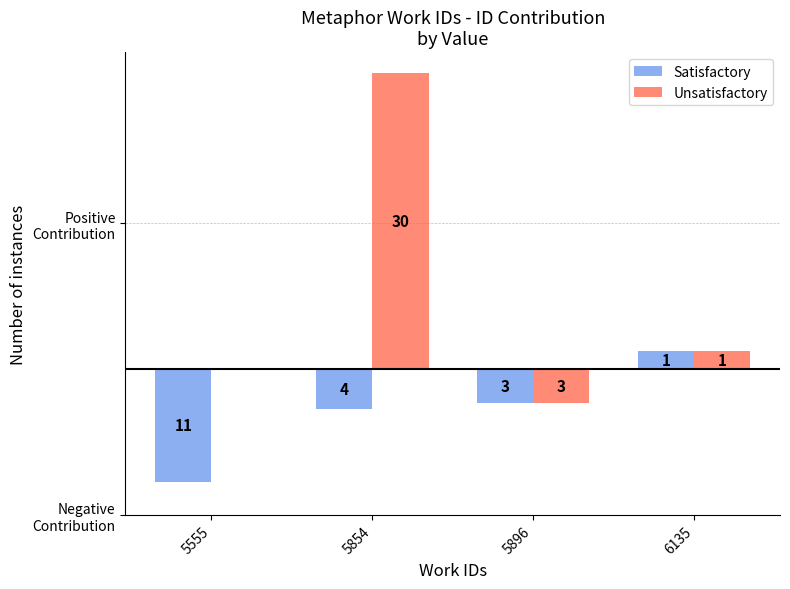

What are all the series names shown in the legend?

Satisfactory, Unsatisfactory